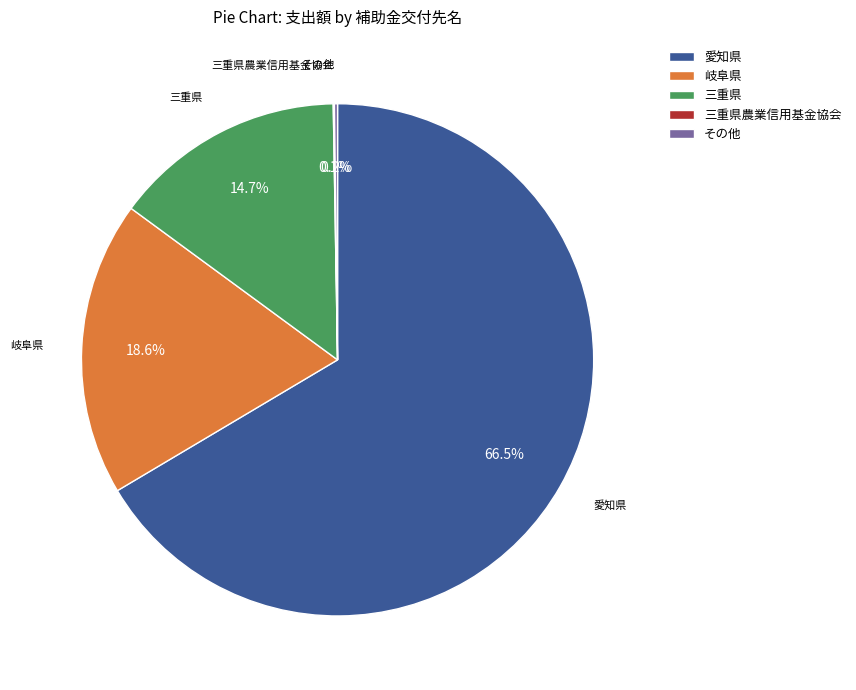

What is the largest slice in the pie chart?

愛知県